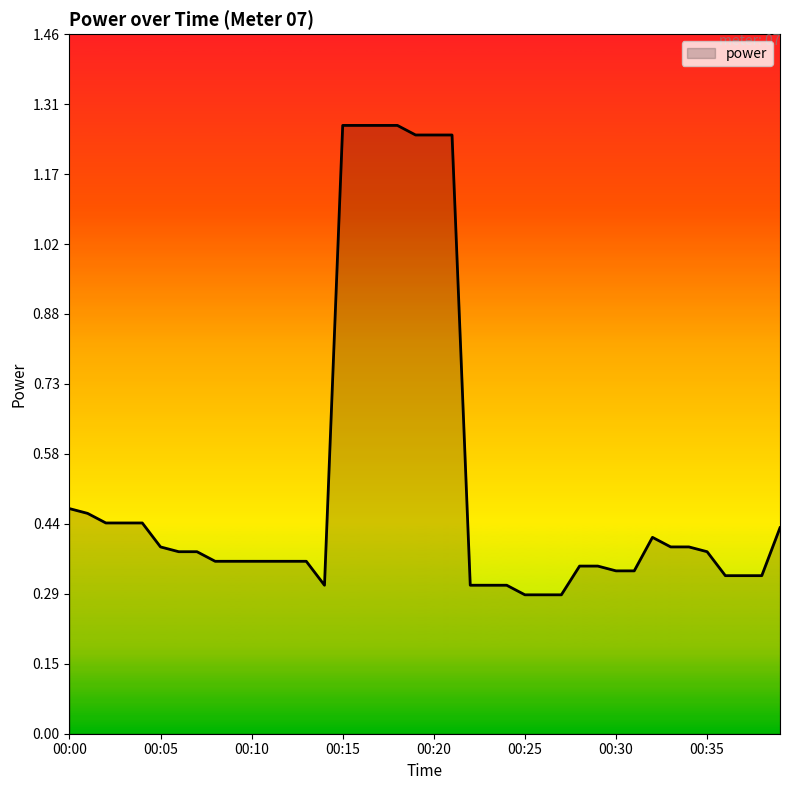

What is the difference between the maximum and minimum values?

1.0